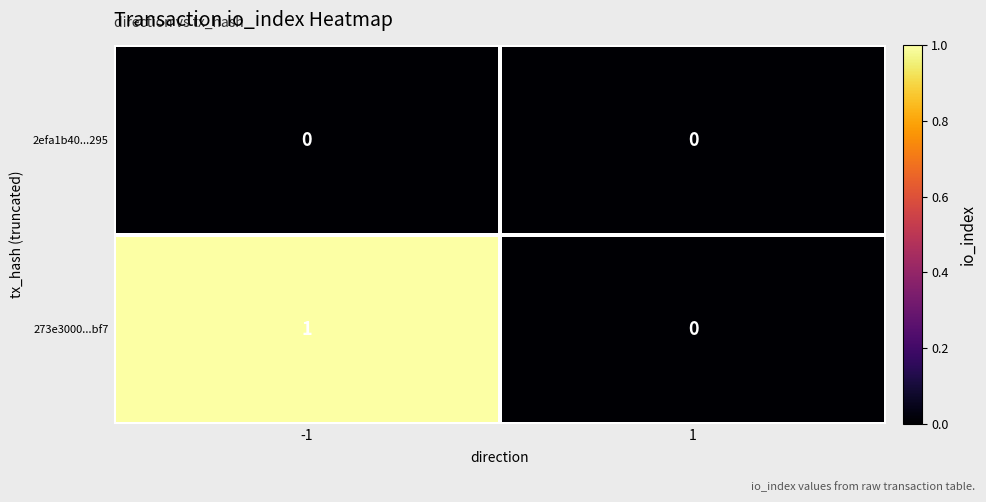

Which series has the largest total across all categories?

273e3000...bf7